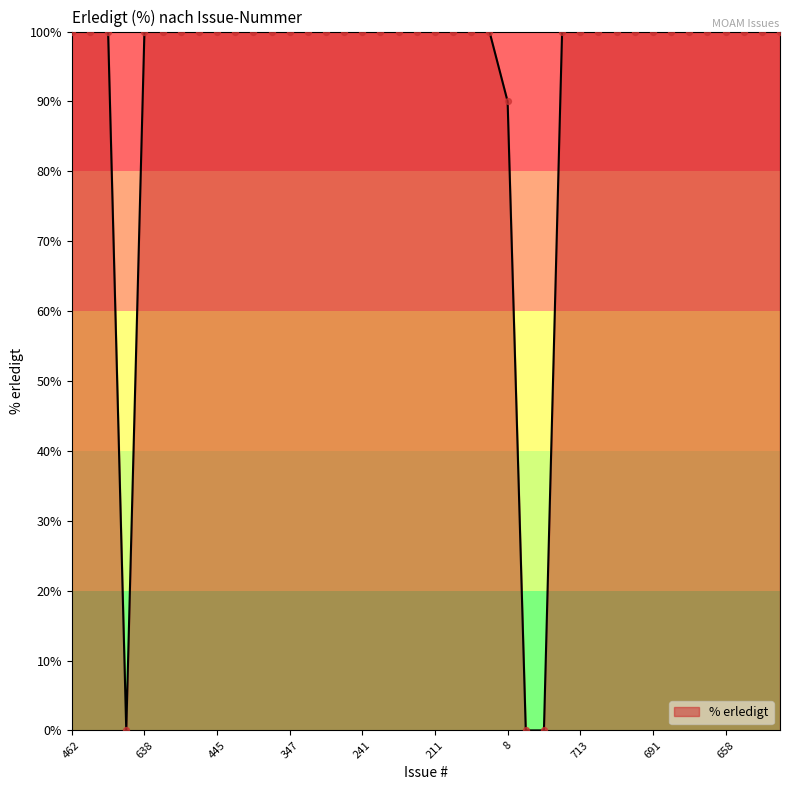

What is the maximum value shown in the chart?

100